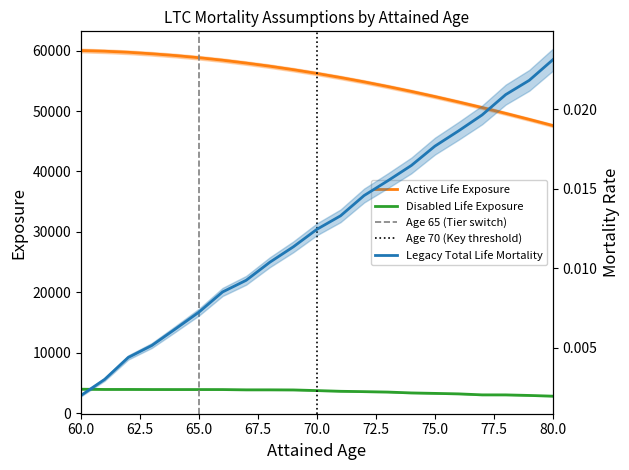

Between 72 and 79, which is larger?

72